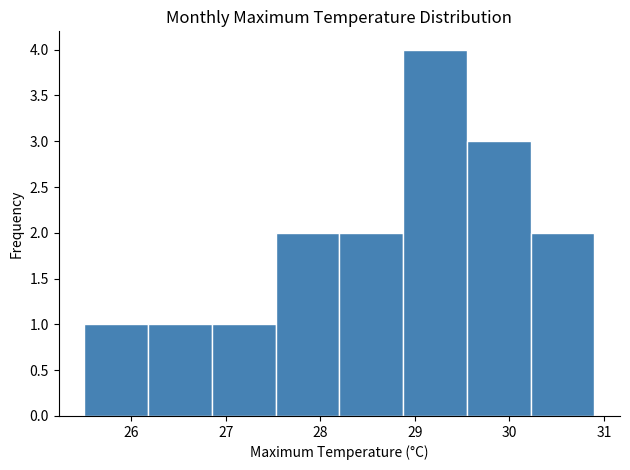

Over which range of the x-axis is the bar tallest?

28.9 to 29.6